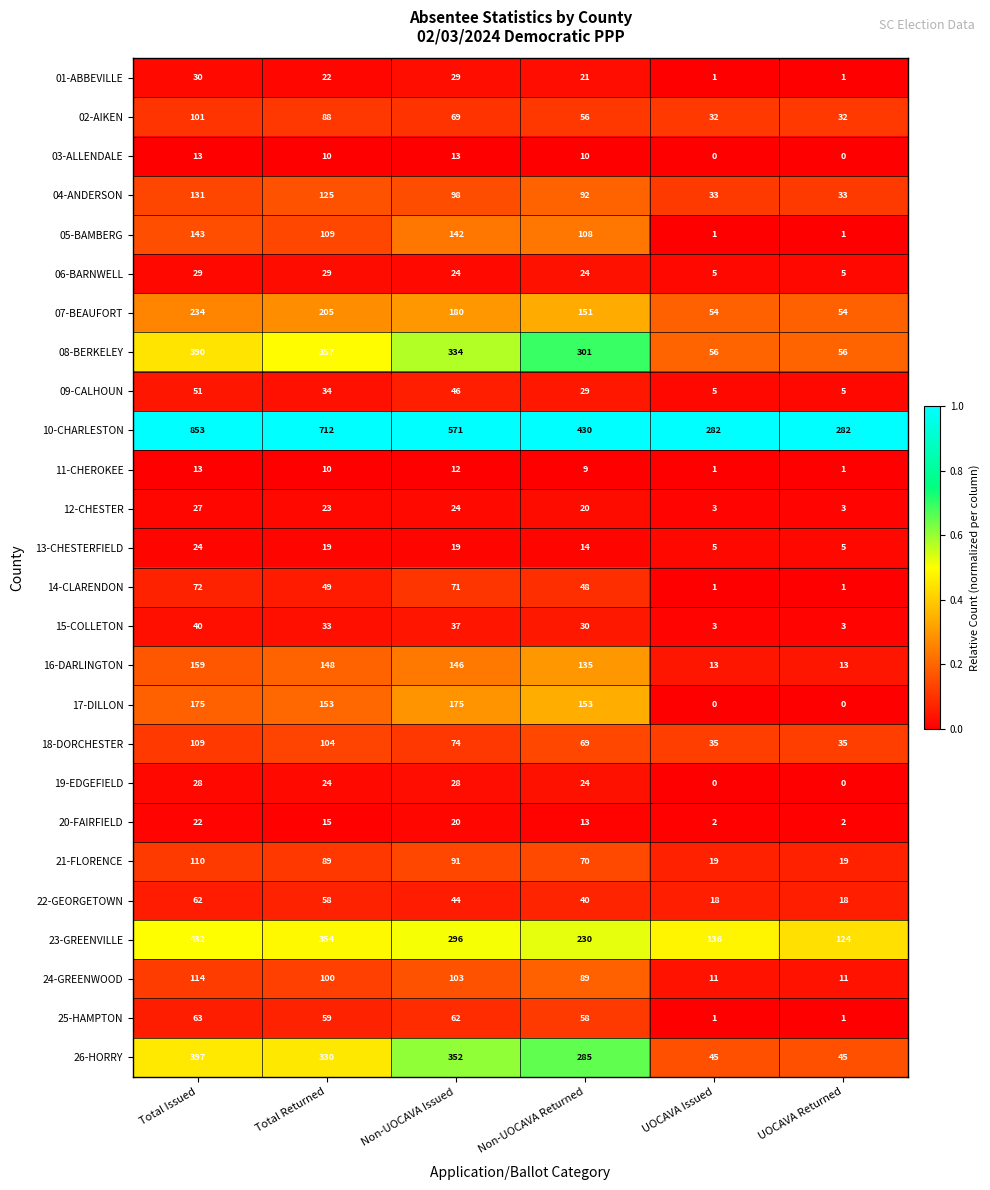

What is the sum of all 07-BEAUFORT values?

878